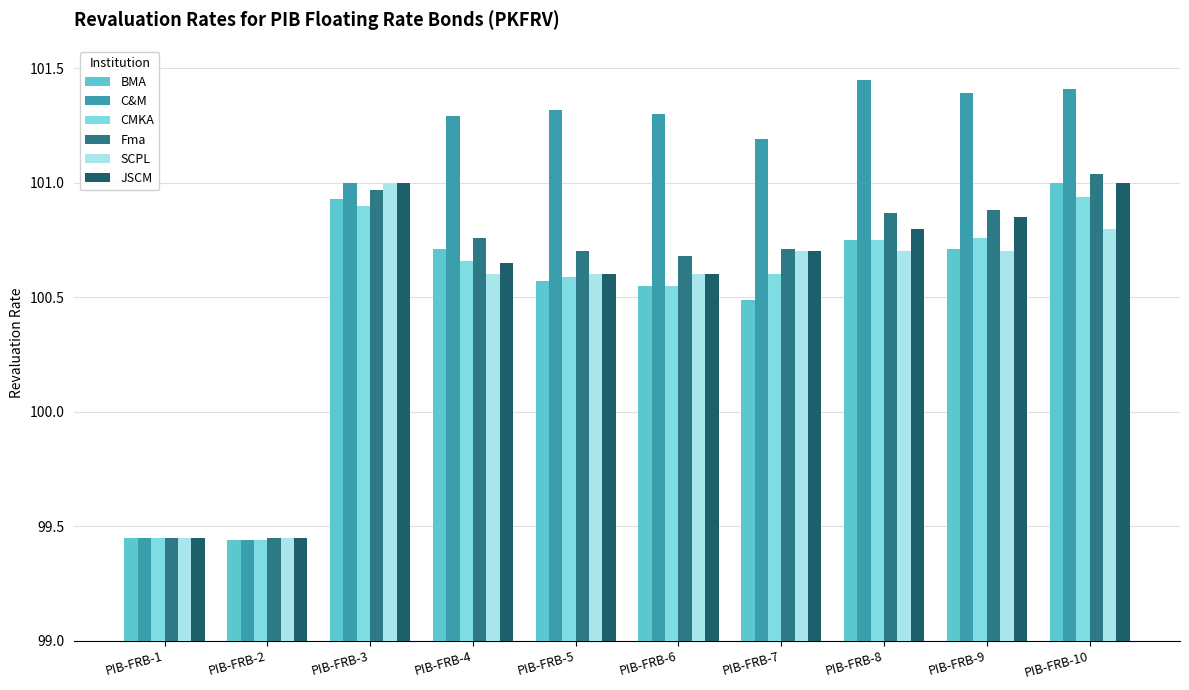

What is the sum of the Fma values at PIB-FRB-9 and PIB-FRB-6?

201.6